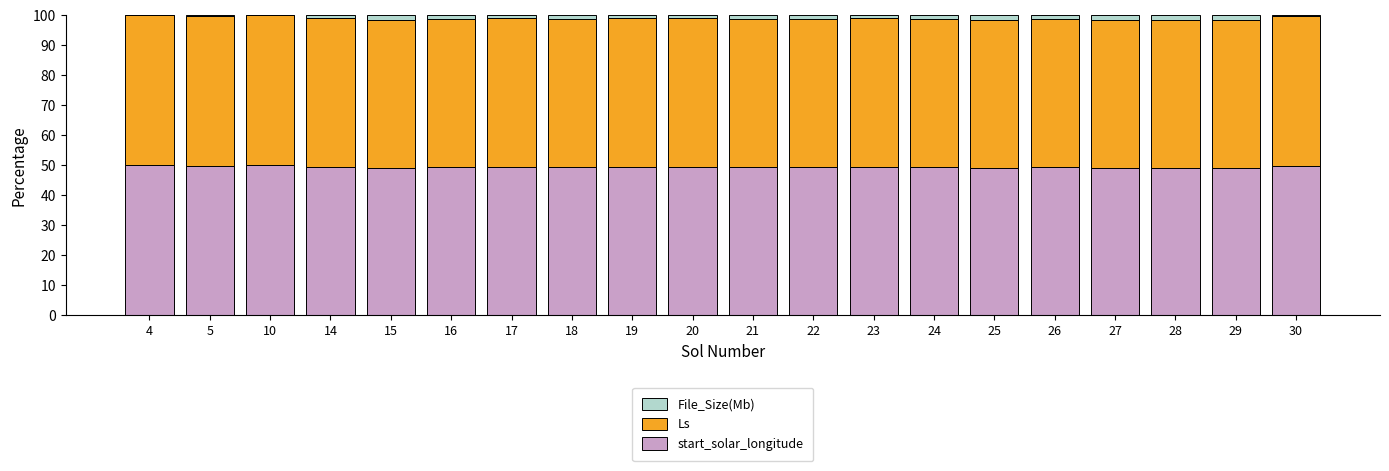

The value of start_solar_longitude at 5 is 49.8. True or false?

True